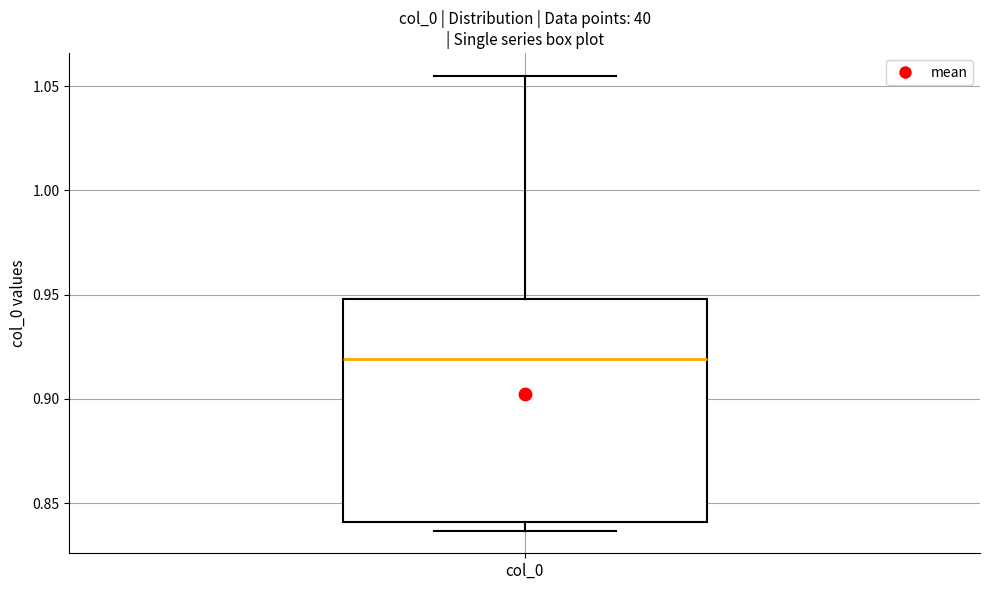

Where is the upper edge of the box for col_0 on the y-axis? The values are not printed on the chart, so give them approximately, as read against the axis.

0.950